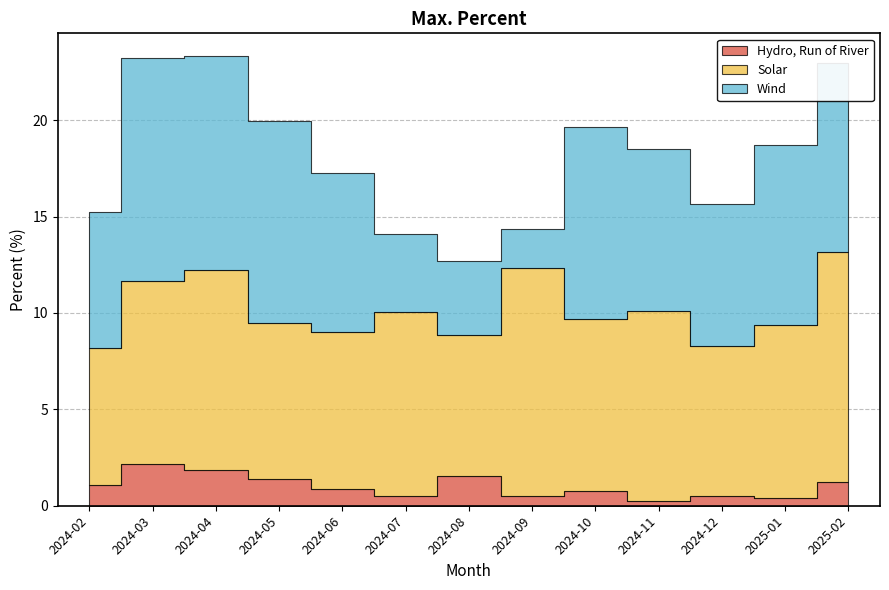

What is the lowest value of the Solar series?

7.1